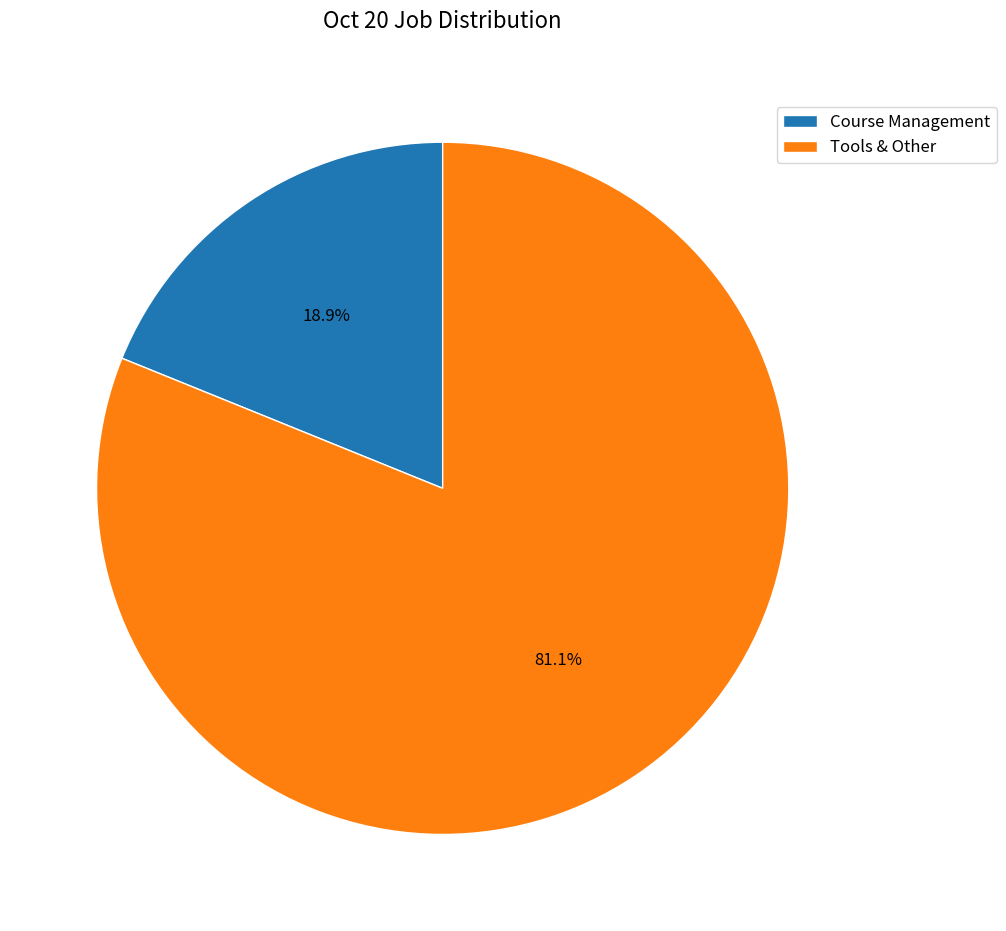

What portion of the pie excludes Course Management?

81.1%